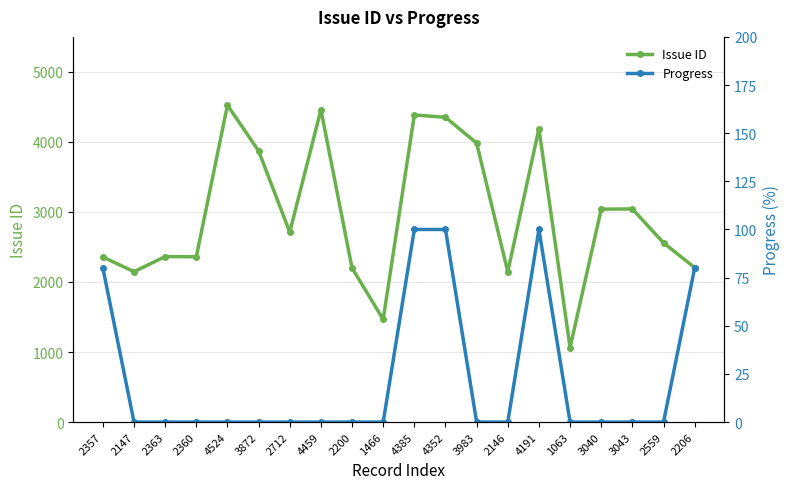

At which category does Issue ID reach its first local valley?

2147